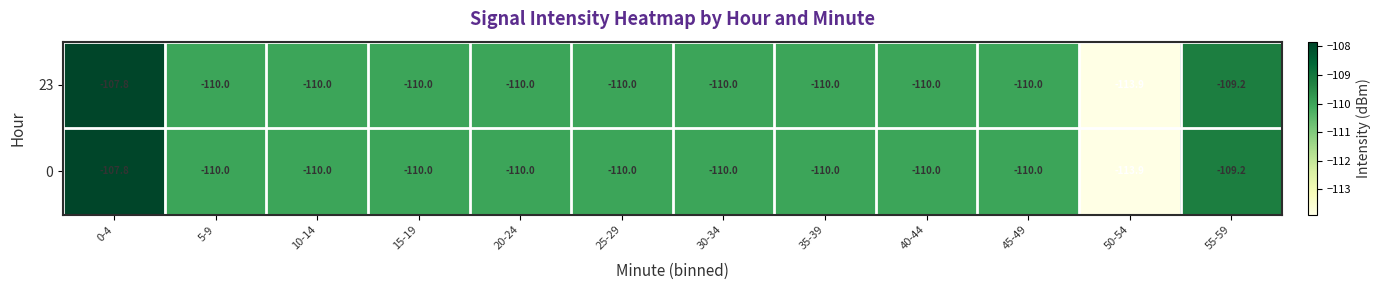

The value of 23 at 40-44 is -110.0. True or false?

True